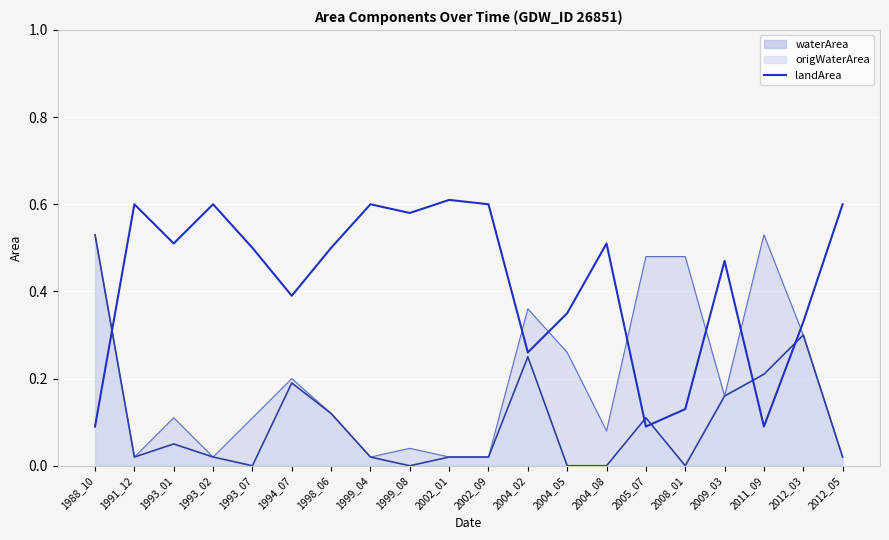

How many lines are shown in the chart?

2